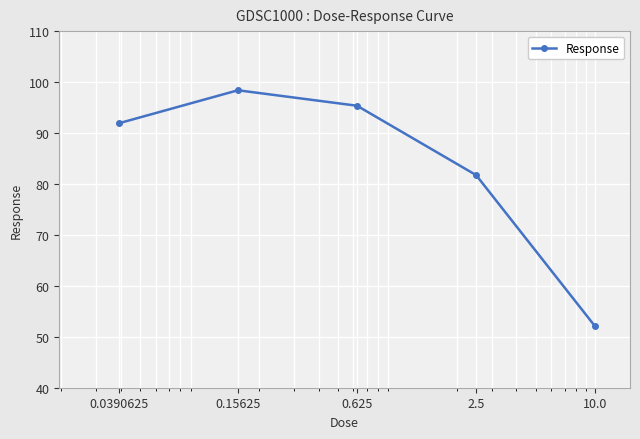

Count the number of categories in the chart.

5